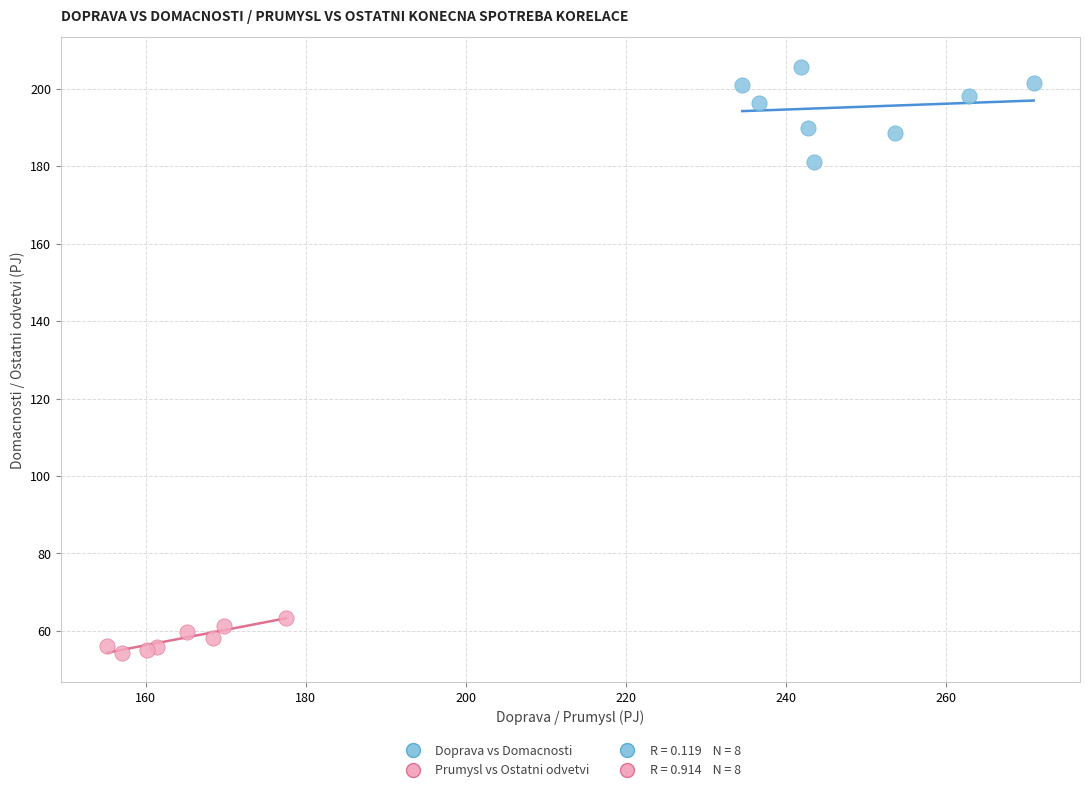

Which series contains the lowest Y value?

Prumysl vs Ostatni odvetvi